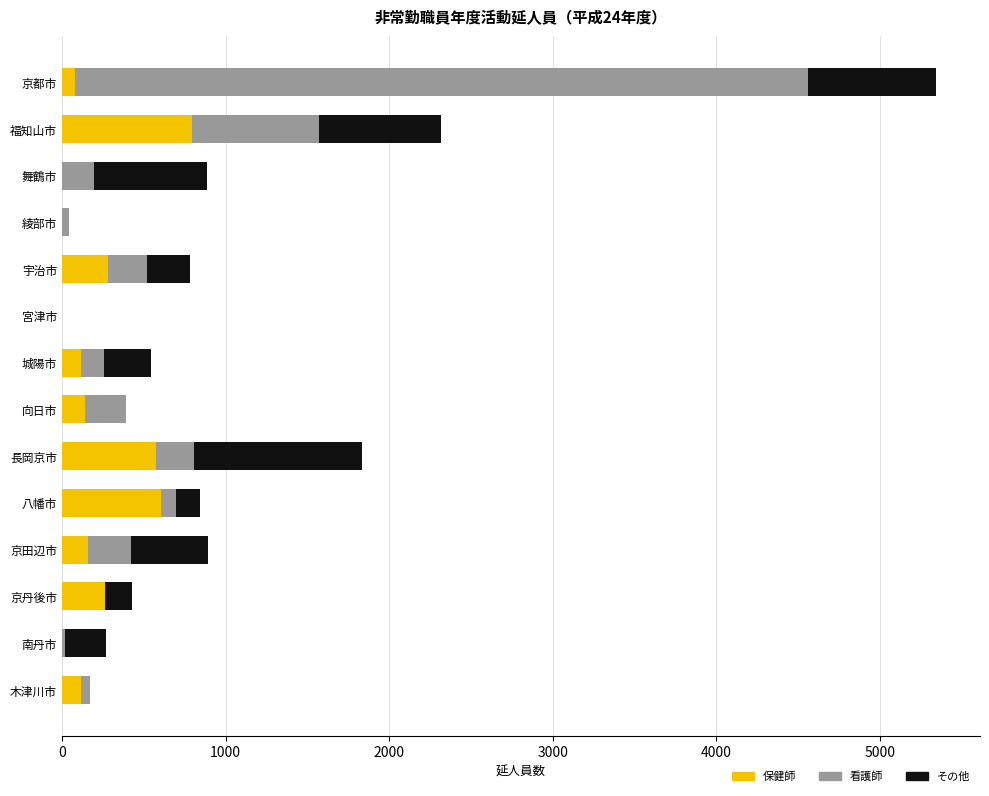

The value of 保健師 at 長岡京市 is 577. True or false?

True